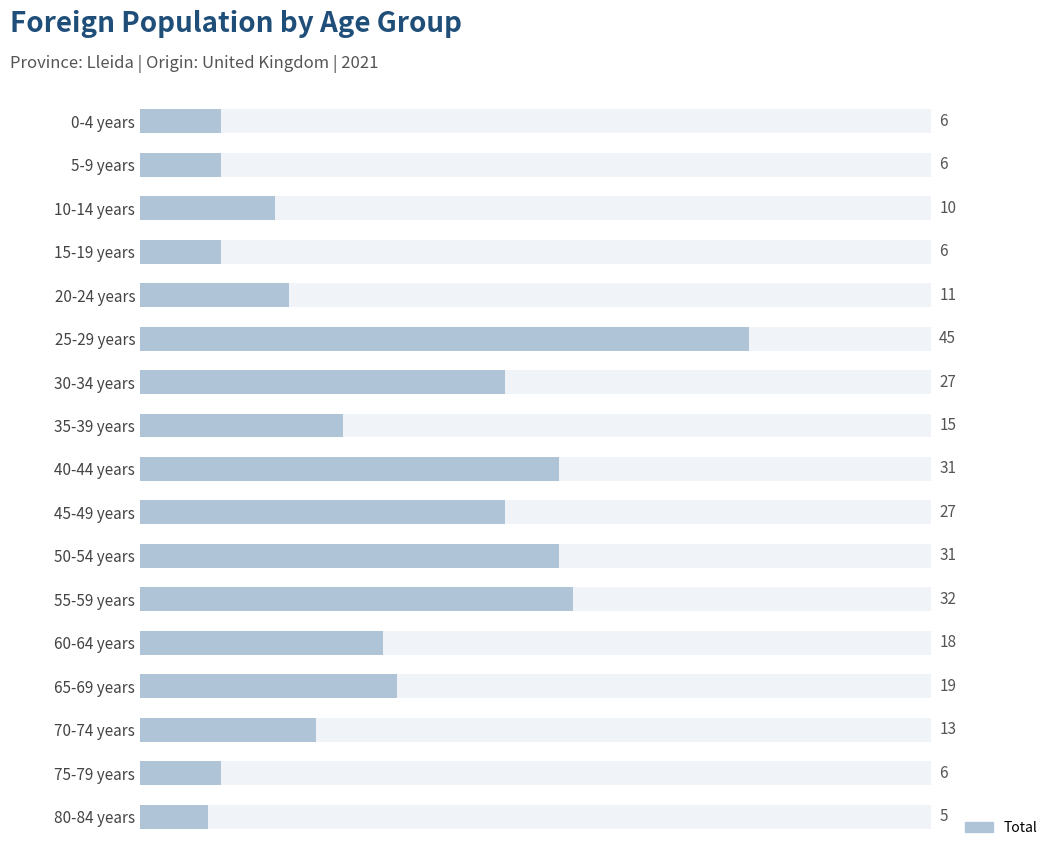

How many data points are above 15?

8